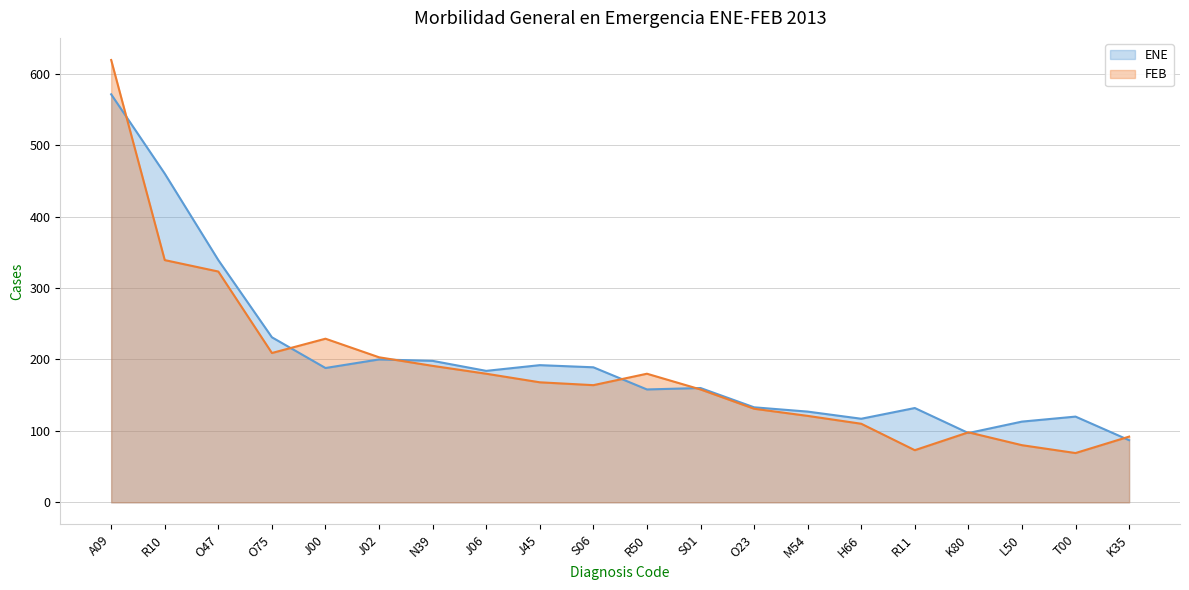

True or false: FEB has a value of 293 at J06.

False